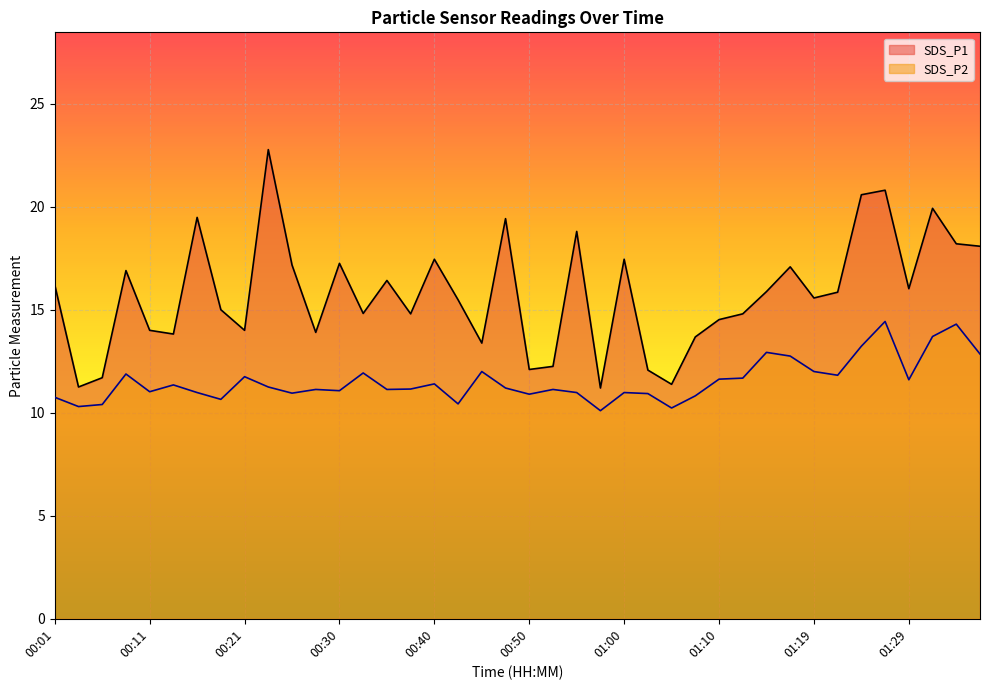

True or false: SDS_P2 and SDS_P1 cross at least once.

False